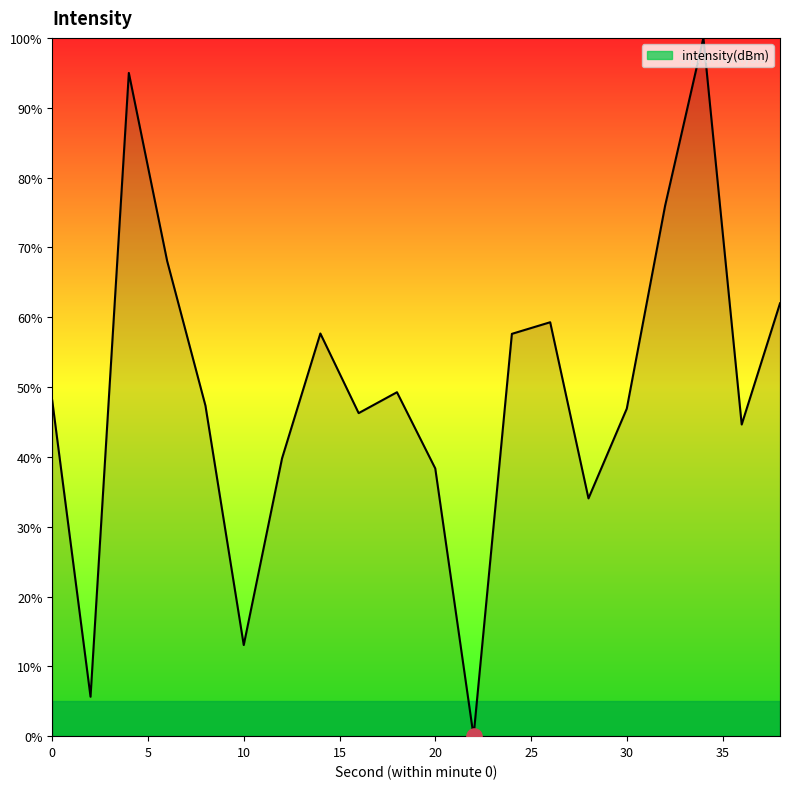

What is the greatest value displayed?

100.0